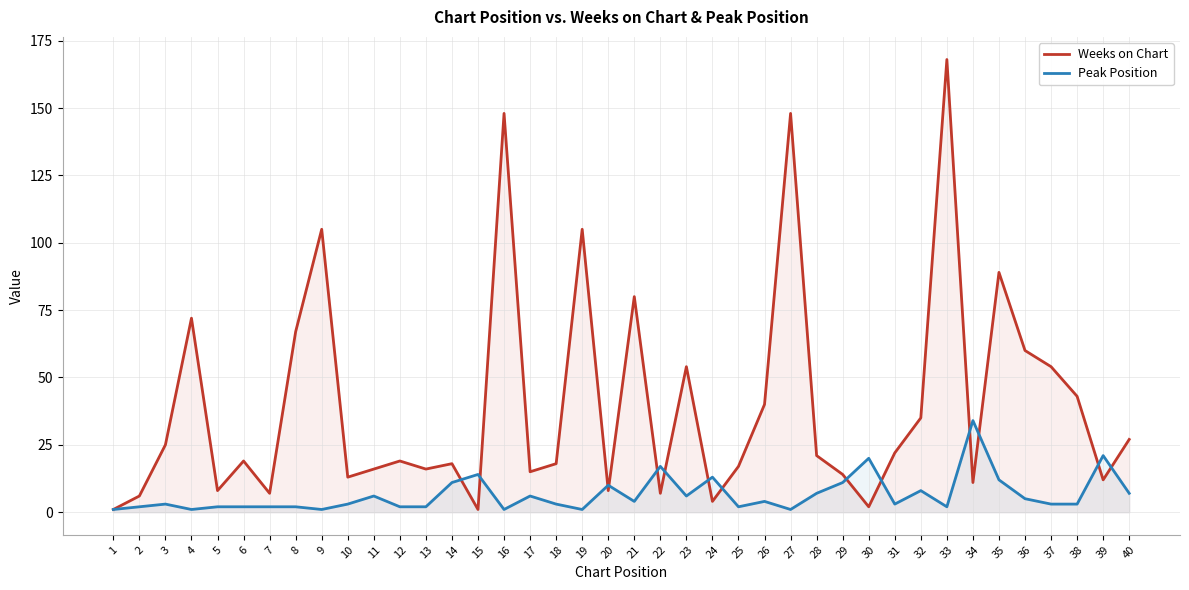

How many times do Peak Position and Weeks on Chart cross each other?

14